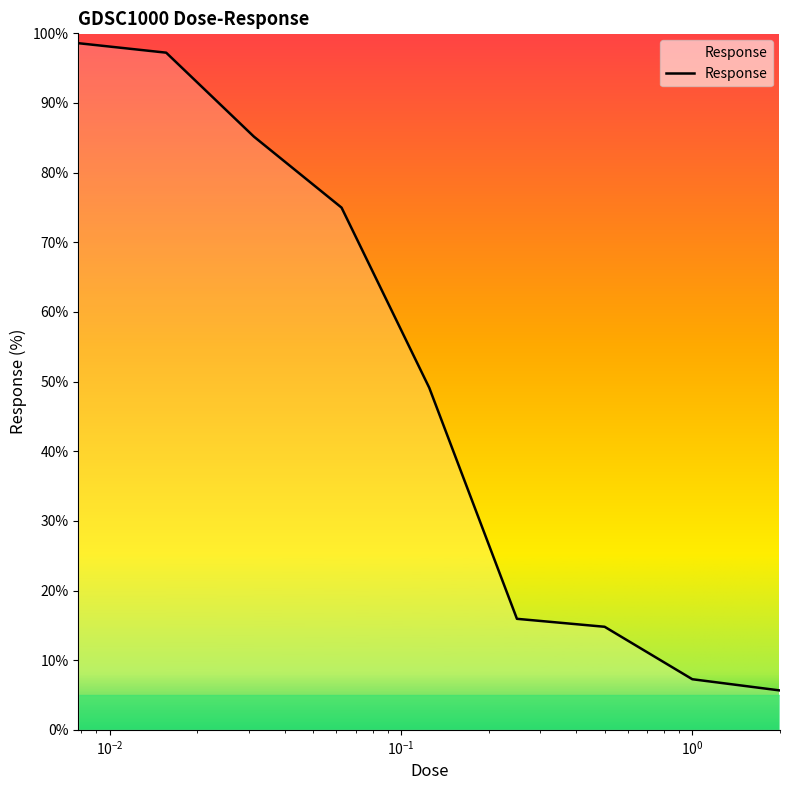

What is the maximum value shown in the chart?

98.6